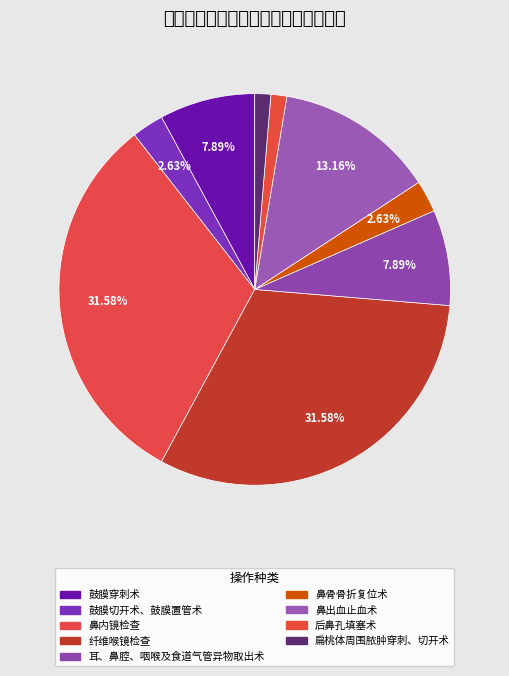

Approximately how many times larger is the value at 扁桃体周围脓肿穿刺、切开术 compared to 鼓膜切开术、鼓膜置管术?

0.5